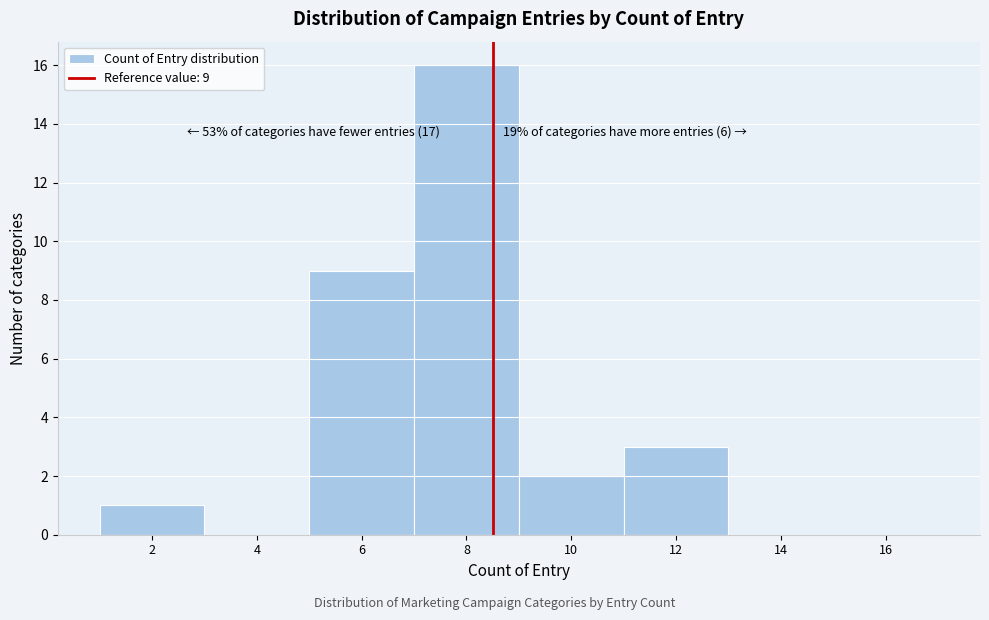

Reading left to right, what are all the values shown in this chart?

2=1	4=0	6=9	8=16	10=2	12=3	14=0	16=0